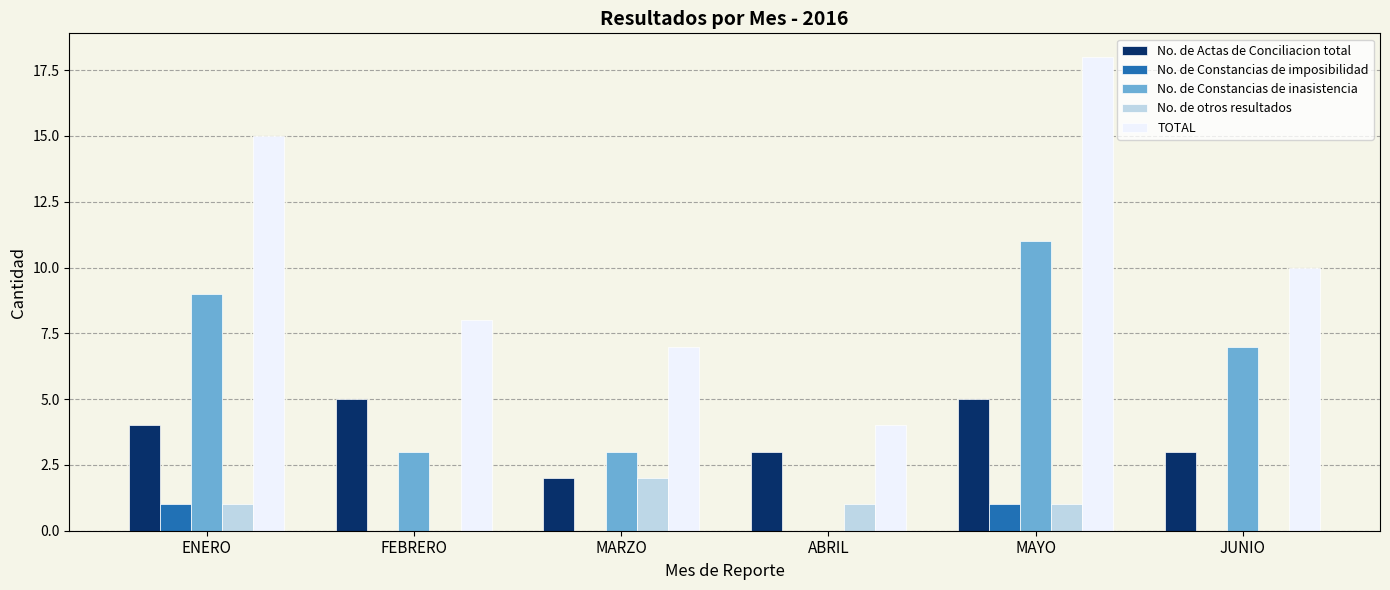

Read the TOTAL value at MARZO, to the nearest 10.

10